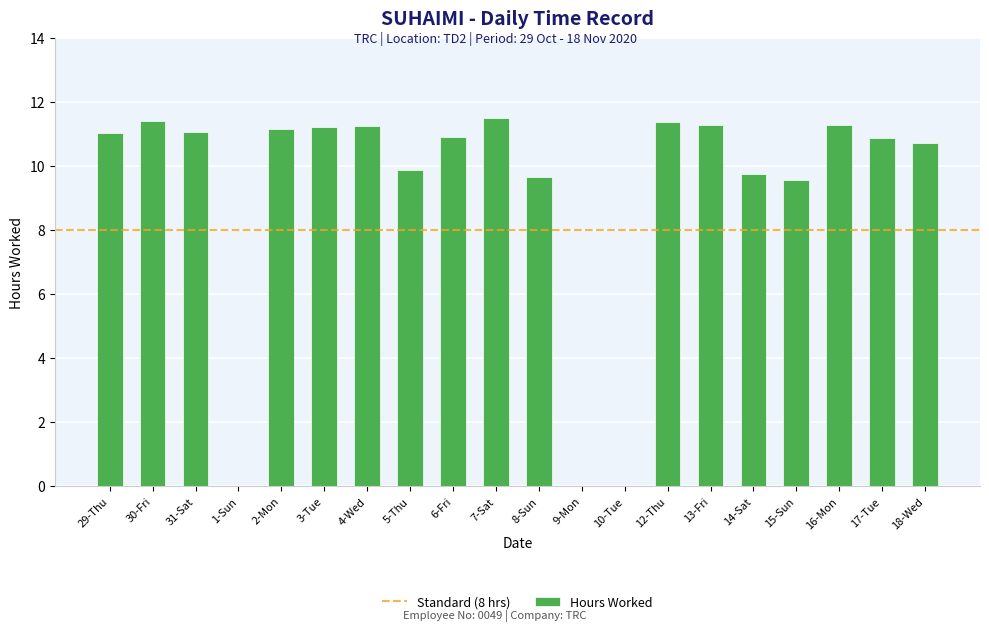

What is the sum of all values?

183.8